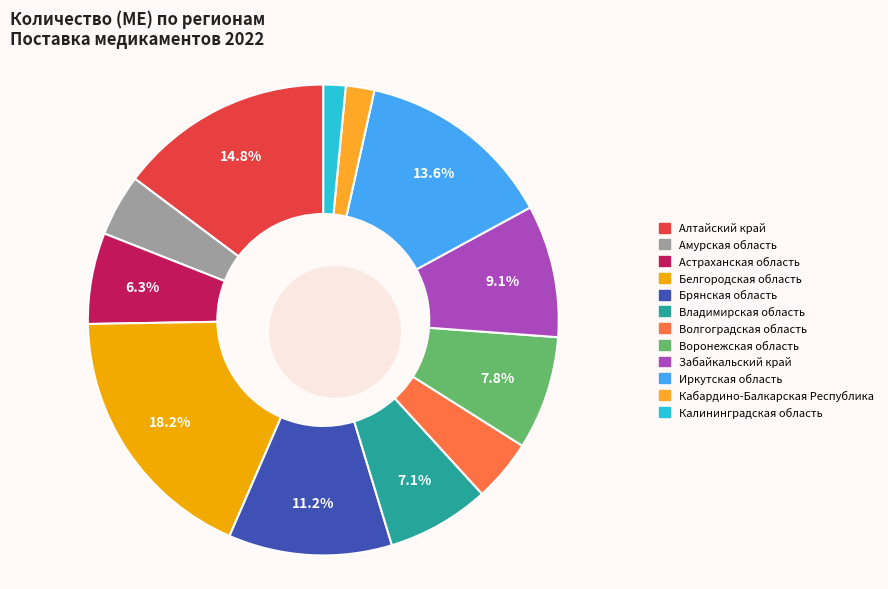

To the nearest percent, what percentage of the pie is Иркутская область?

14%